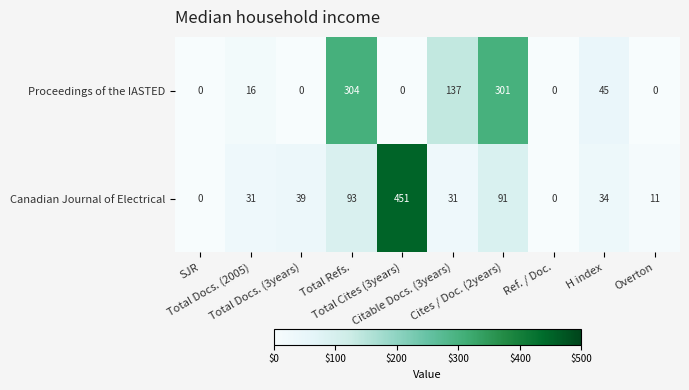

Rank the series by their maximum value, from highest to lowest.

Canadian Journal of Electrical, Proceedings of the IASTED